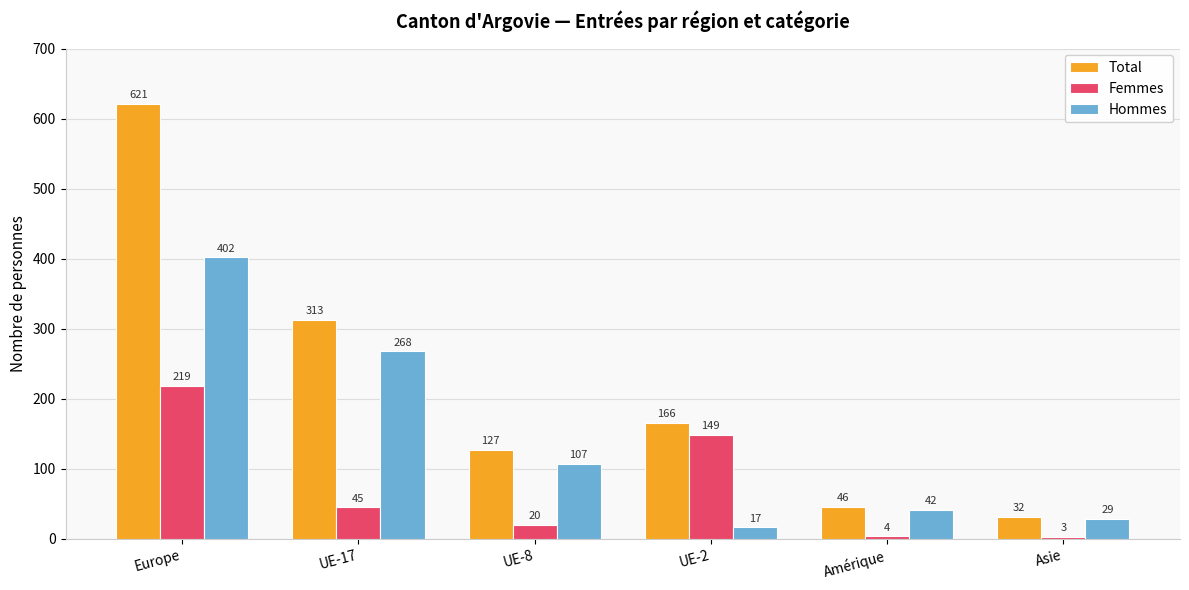

Is it true that Femmes equals 20 at UE-8?

True